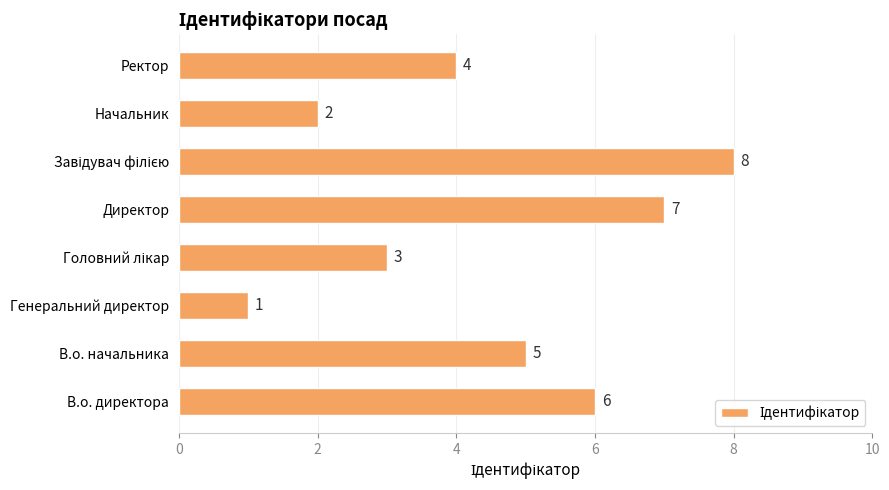

What is the difference between the second highest and second lowest values?

5